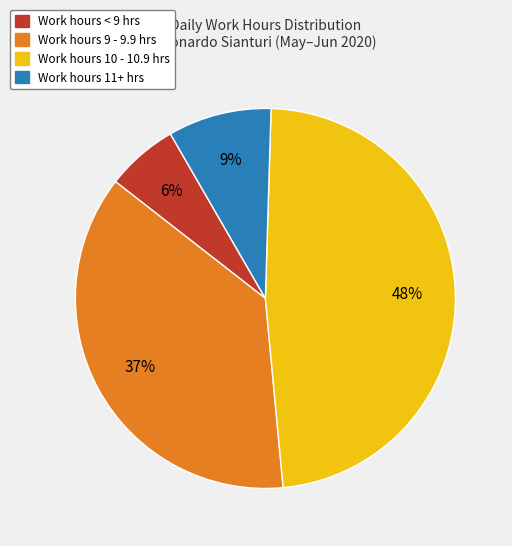

How many segments does this pie chart have?

4